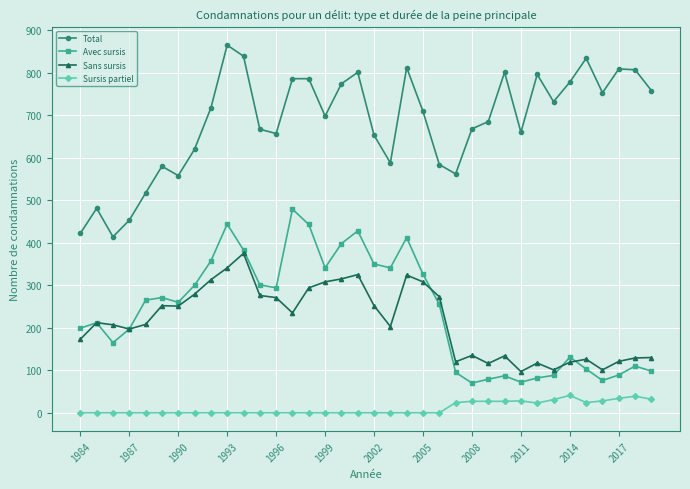

How many lines are shown in the chart?

4